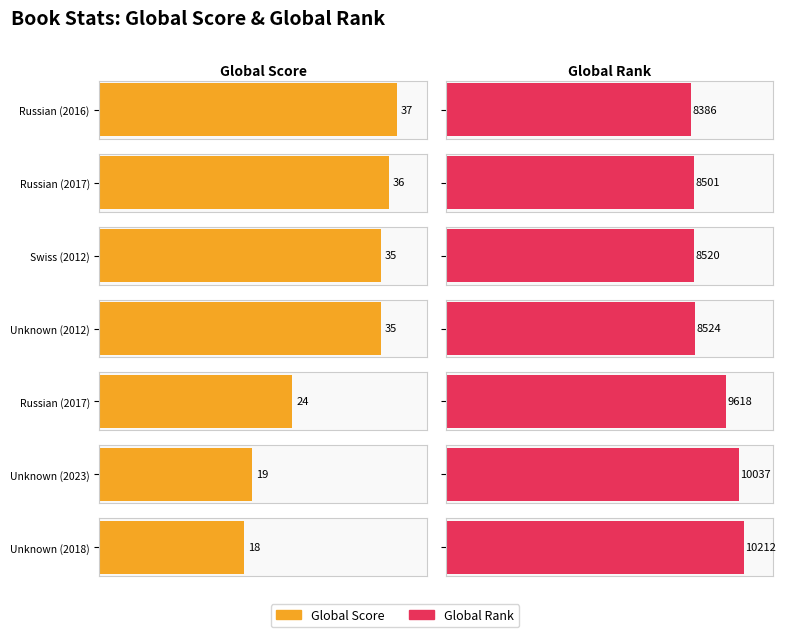

What is the total value across all series at Russian (2016)?

8423